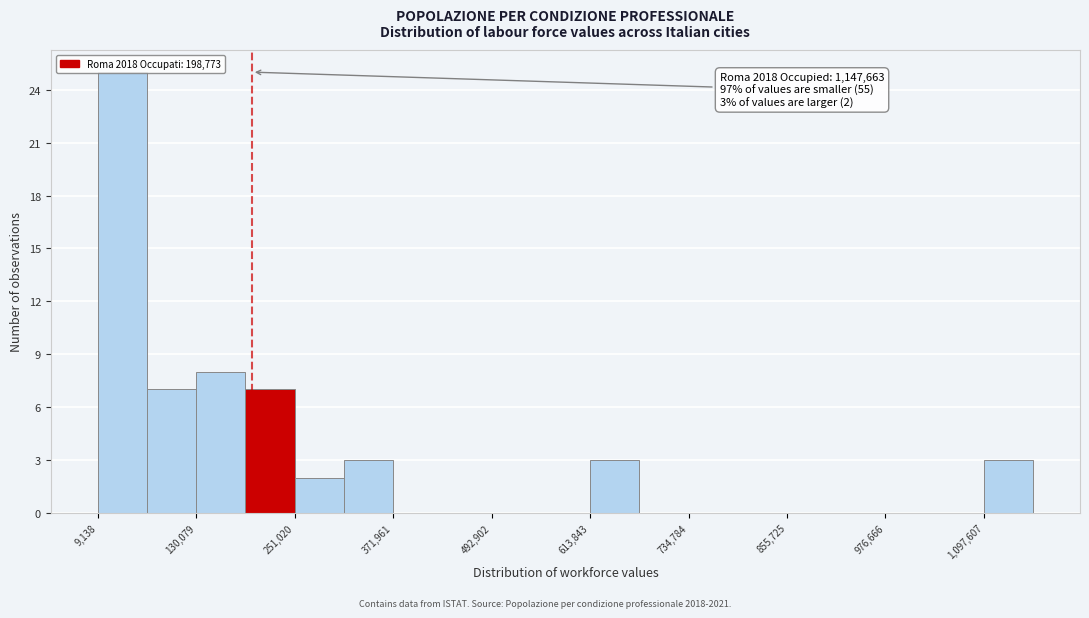

Read against the x-axis, roughly where is the centre of the tallest bar?

40000